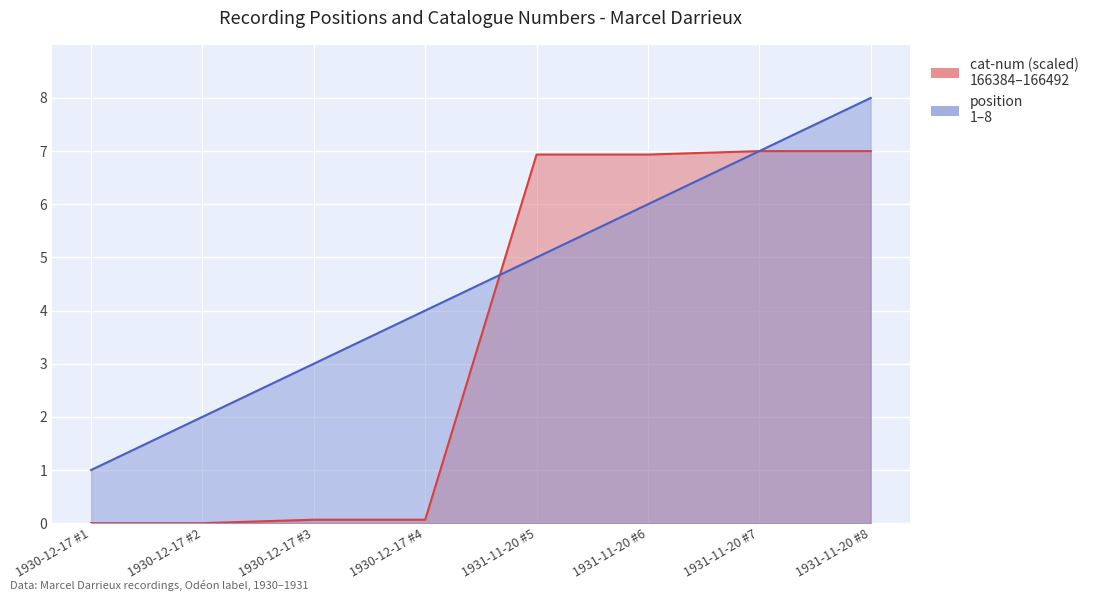

List the series in order of their overall mean, lowest first.

cat-num, position